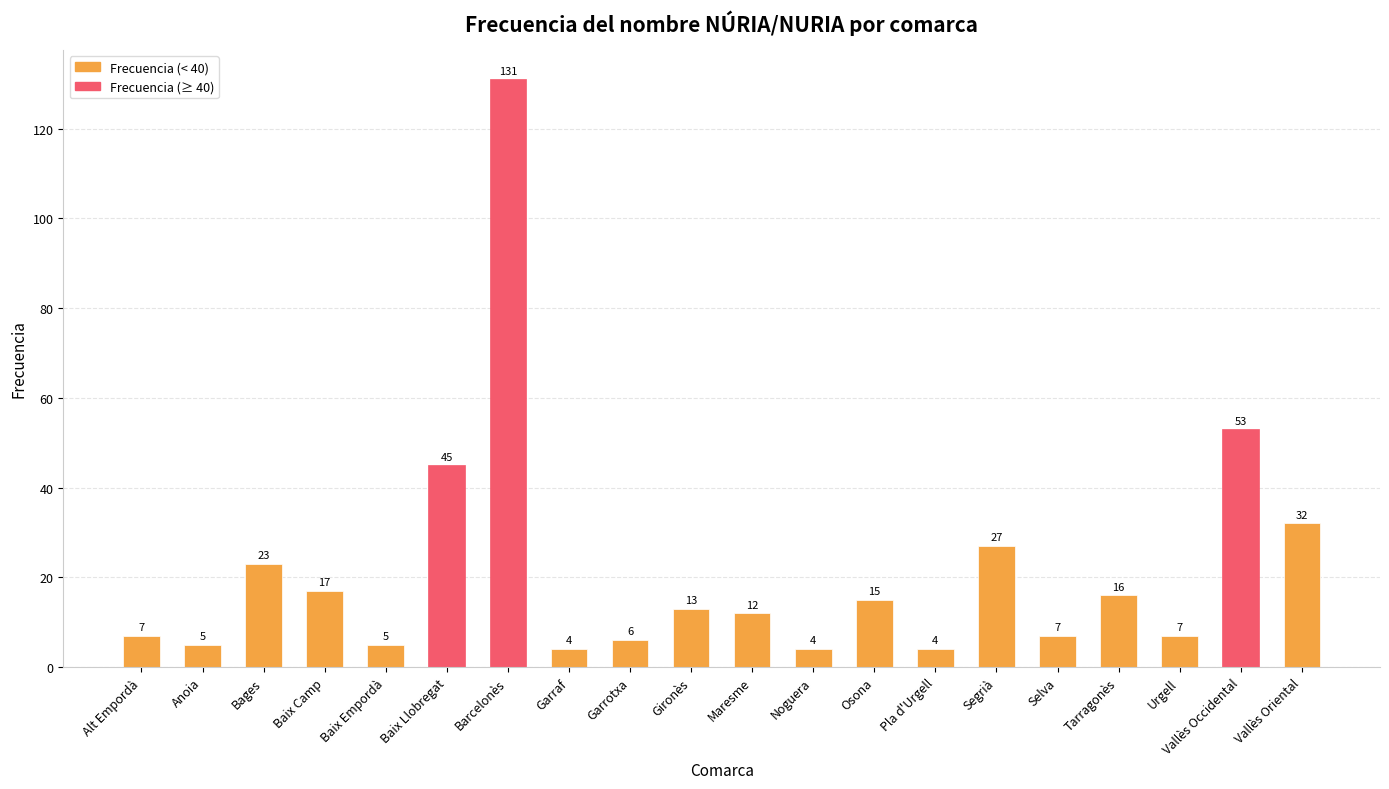

True or false: the data shows 17 at Baix Camp.

True